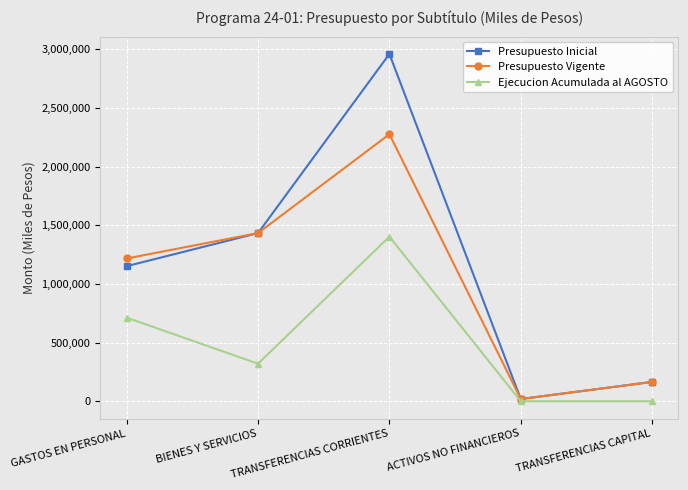

Which series has the largest total across all categories?

Presupuesto Inicial